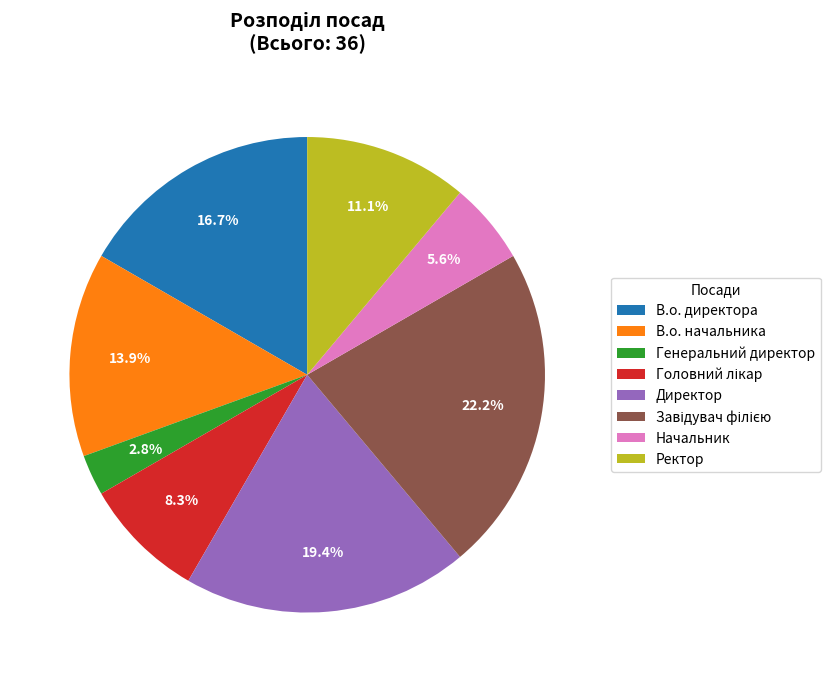

To the nearest percent, what is the combined percentage of В.о. начальника and Генеральний директор?

17%